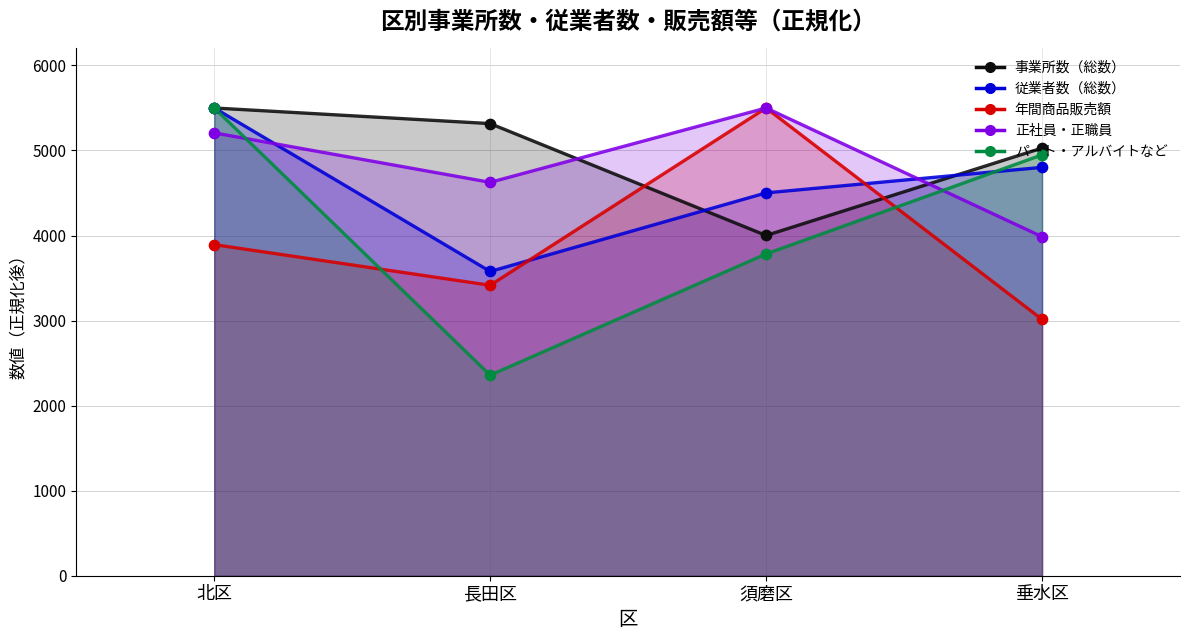

At how many categories does at least one series exceed 2450?

4